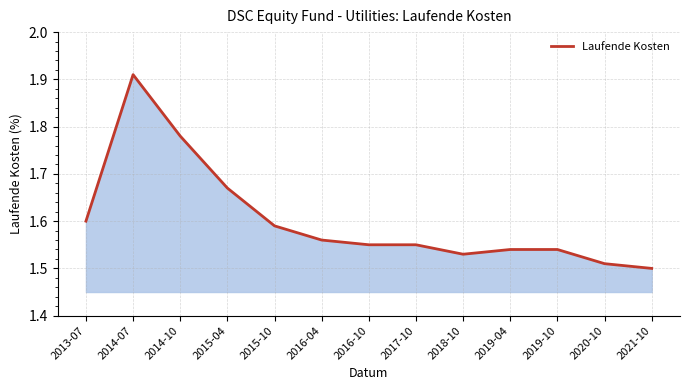

How many values are between 1 and 2?

13